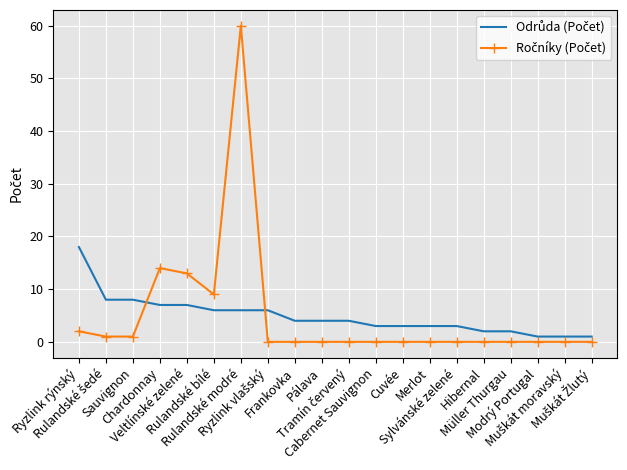

What is the maximum value shown in the chart?

60